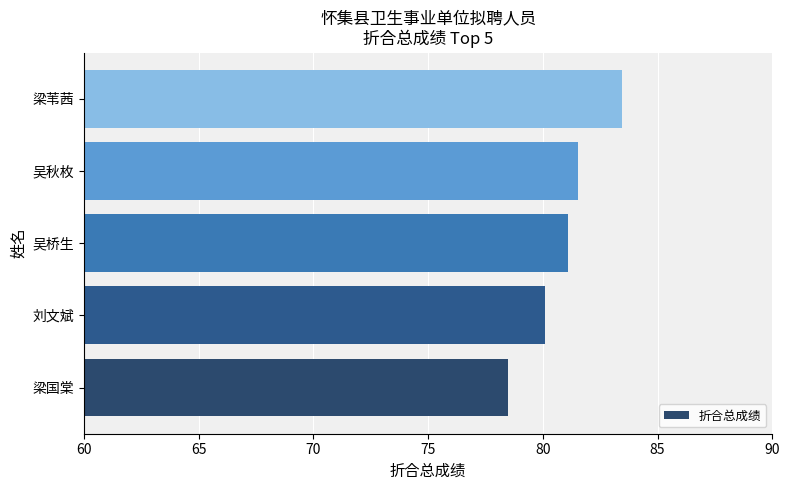

How many data points does each series have?

5